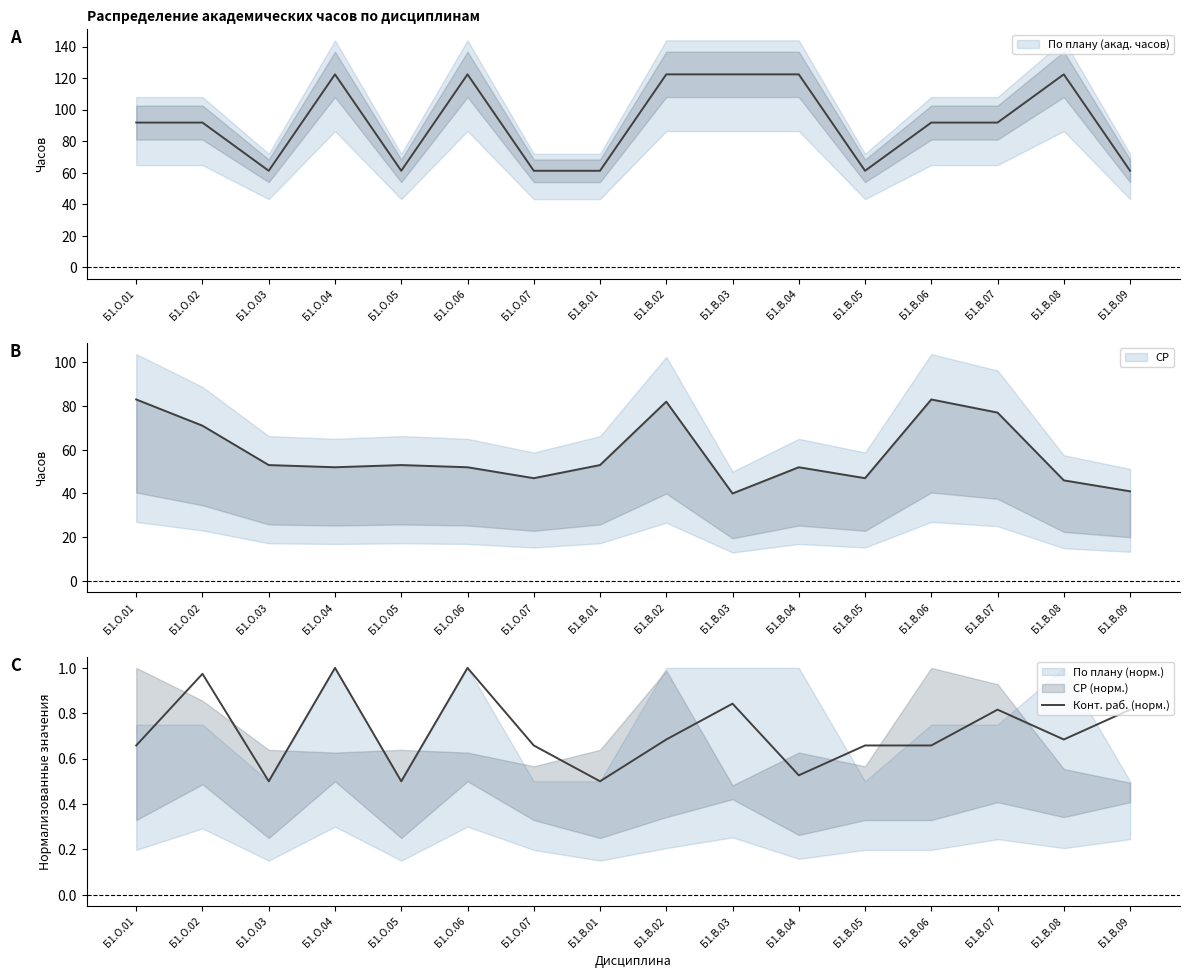

What is the label of the 6th point from the right?

Б1.В.04